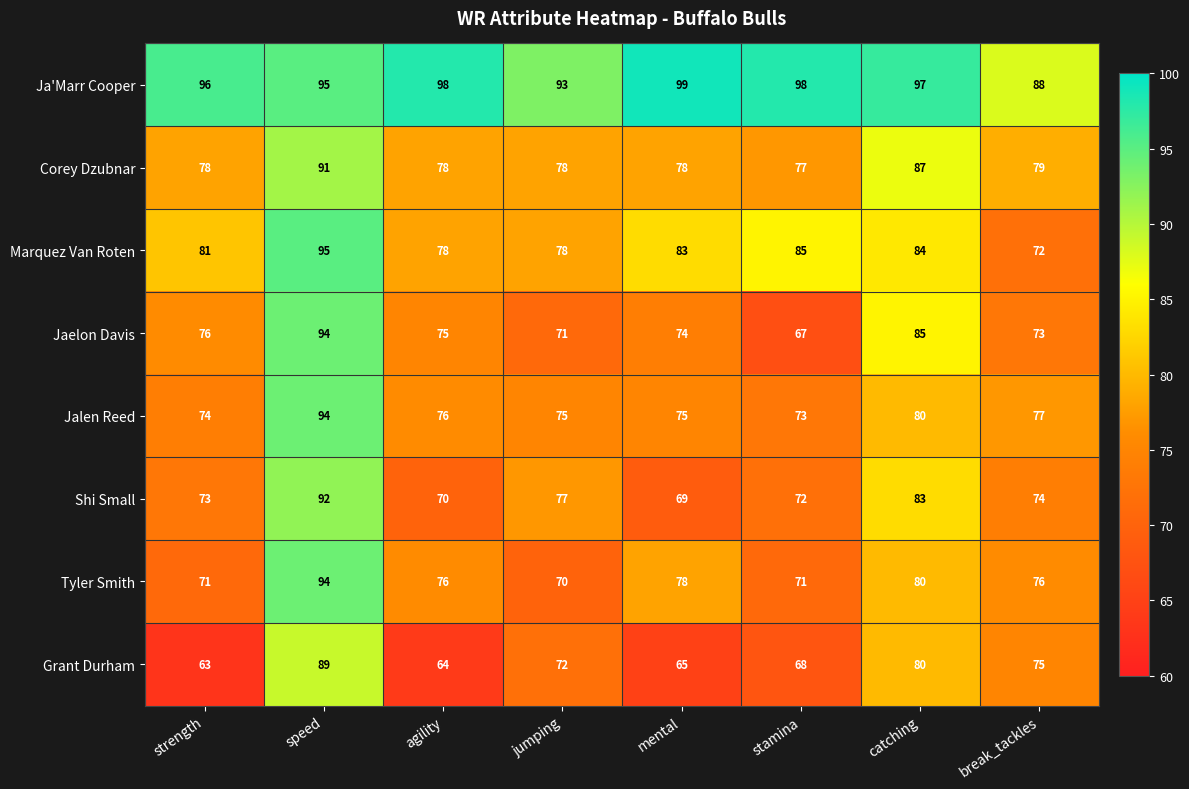

Which series changed the most between speed and agility?

Grant Durham